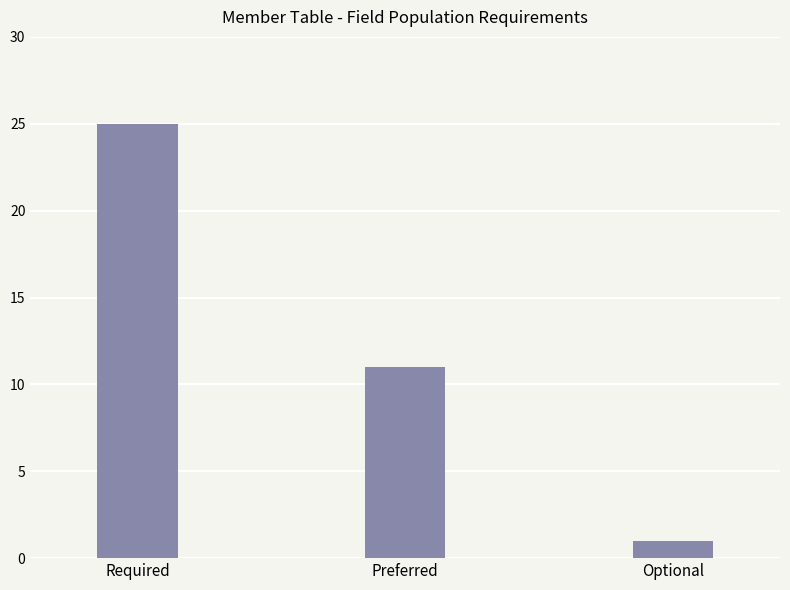

At which label is the value closest to 13?

Preferred